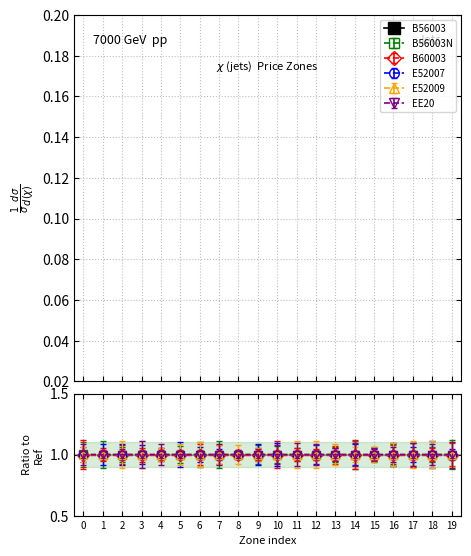

Which series has the largest total across all categories?

B56003